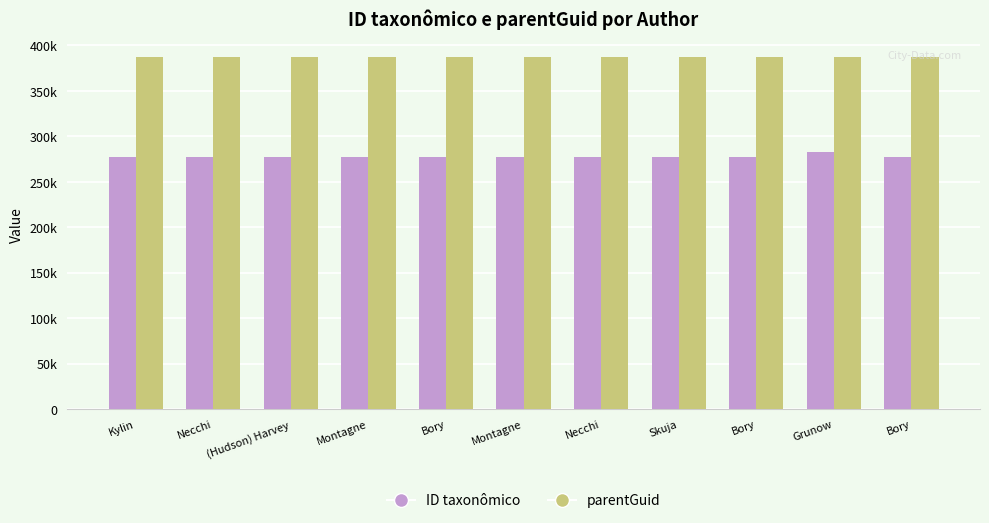

What is the label of the 1st bar from the left?

Kylin